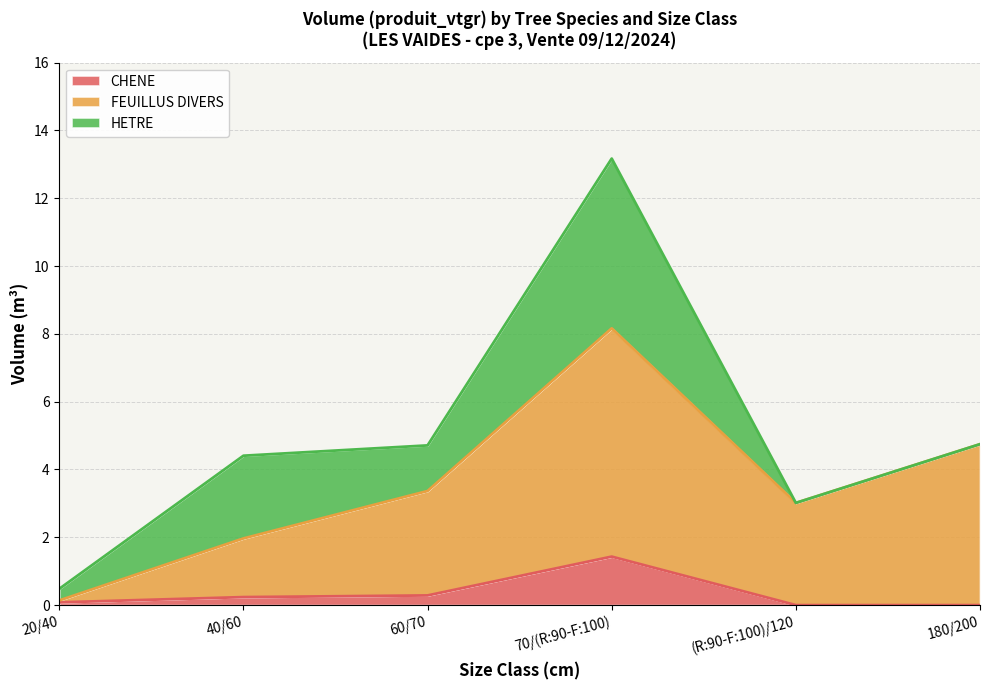

The value of HETRE at  is 2.7. True or false?

False